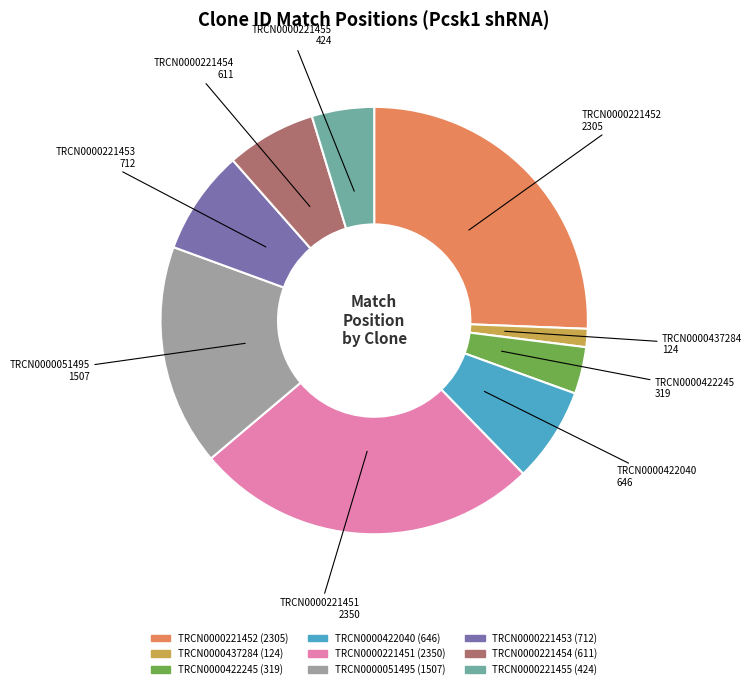

Is TRCN0000221452 the majority of the pie?

No